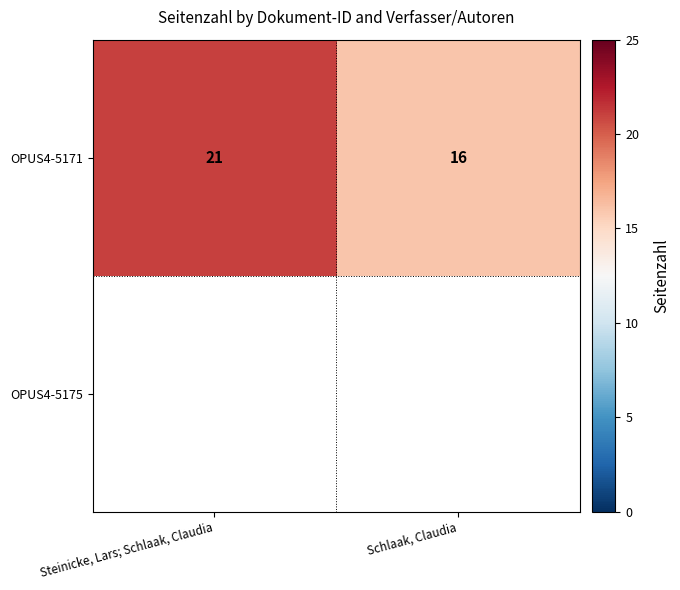

What is the sum of all OPUS4-5171 values?

37